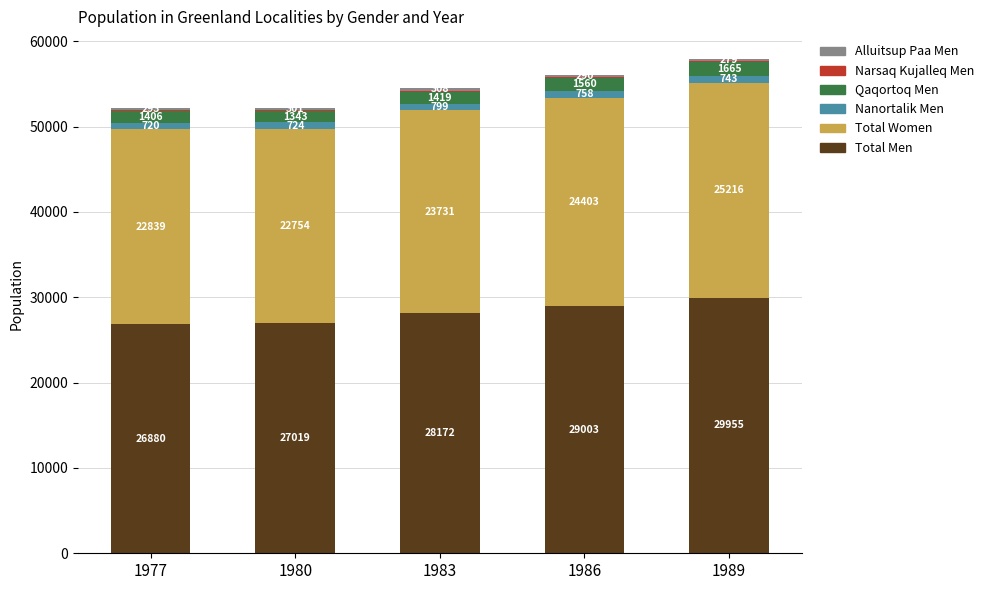

True or false: Total Men has a value of 8075 at 1983.

False